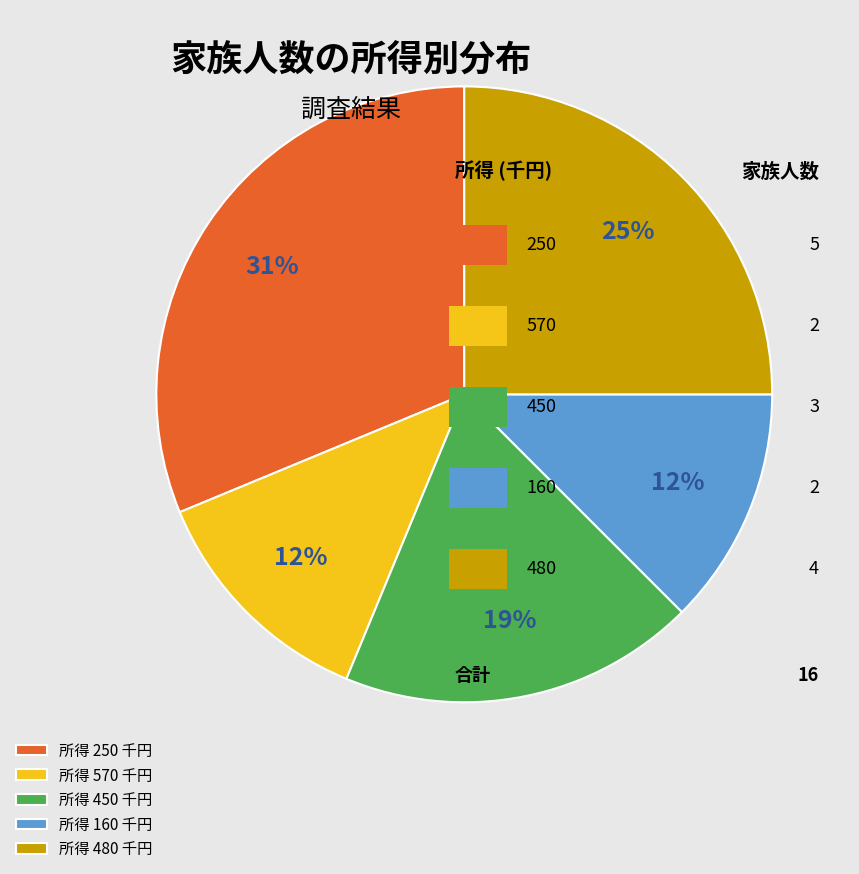

How many segments does this pie chart have?

5